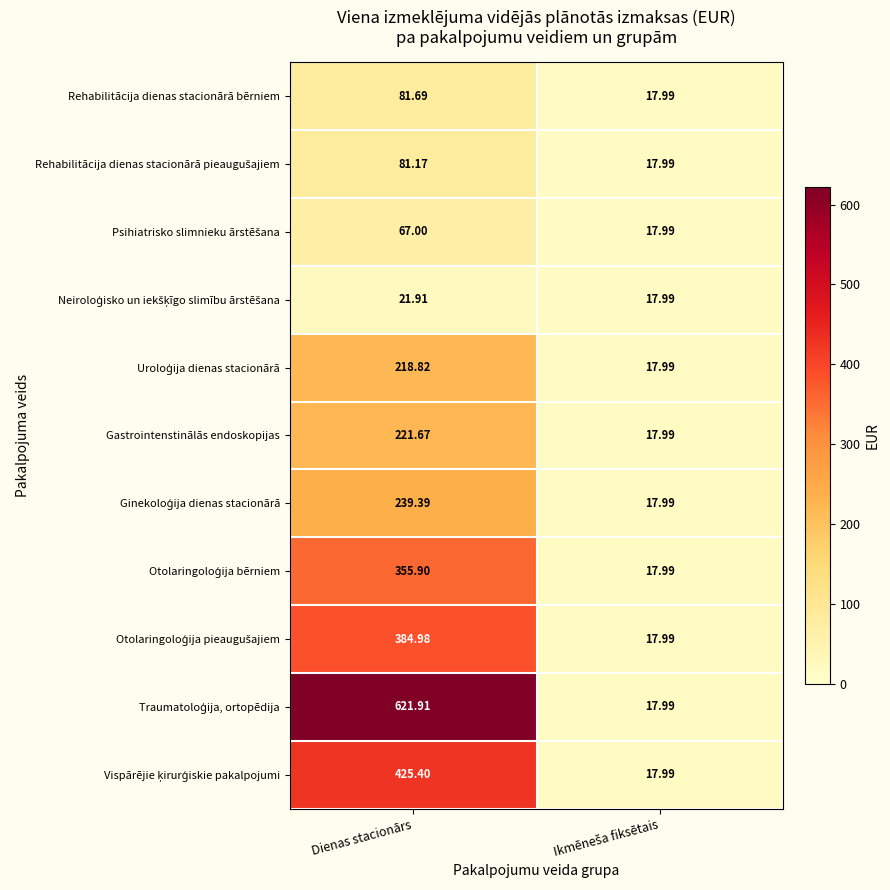

Which category has the highest value in the Rehabilitācija dienas stacionārā bērniem series?

Dienas stacionārs